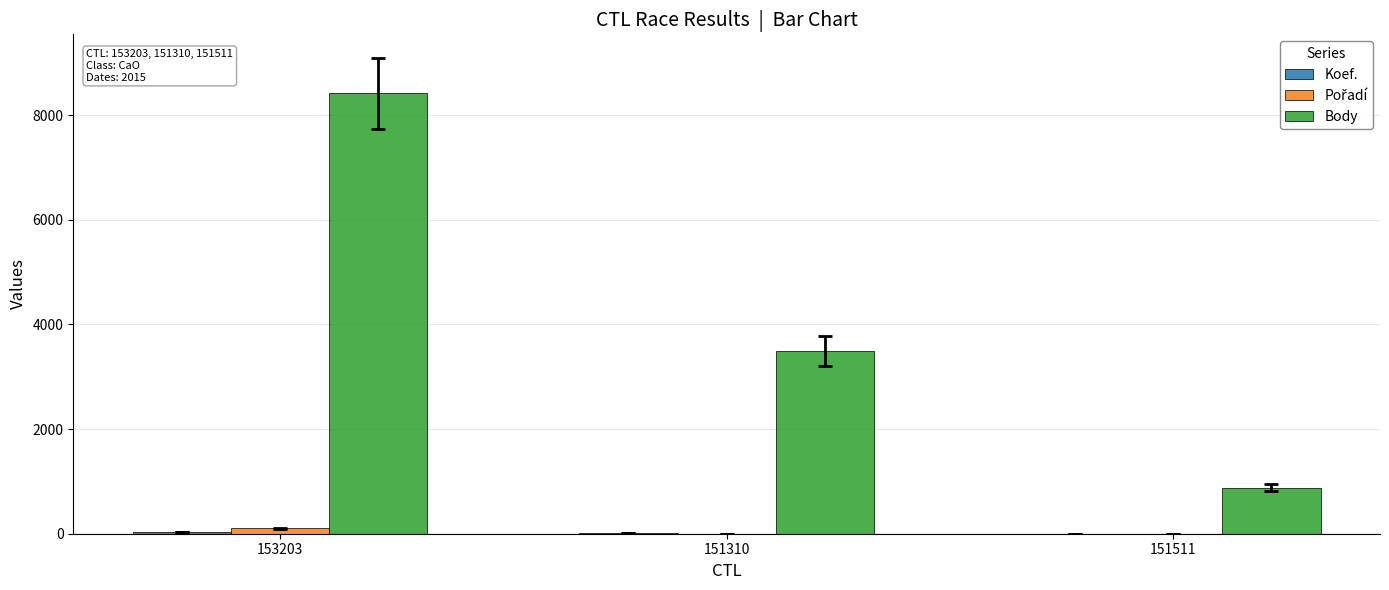

Which series has the largest total across all categories?

Body